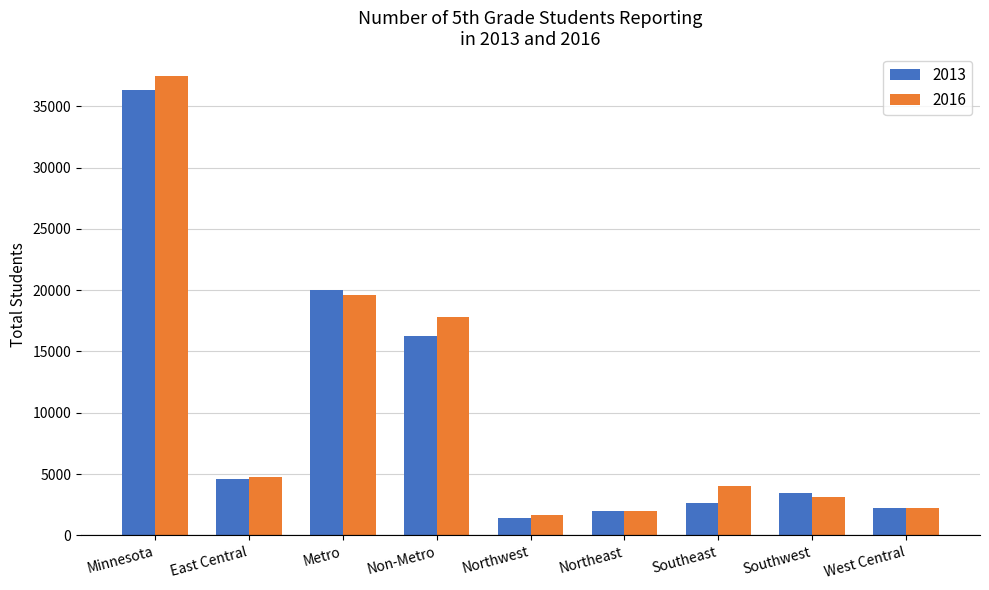

What is the value of the 2013 bar at the 2nd from the left?

4612